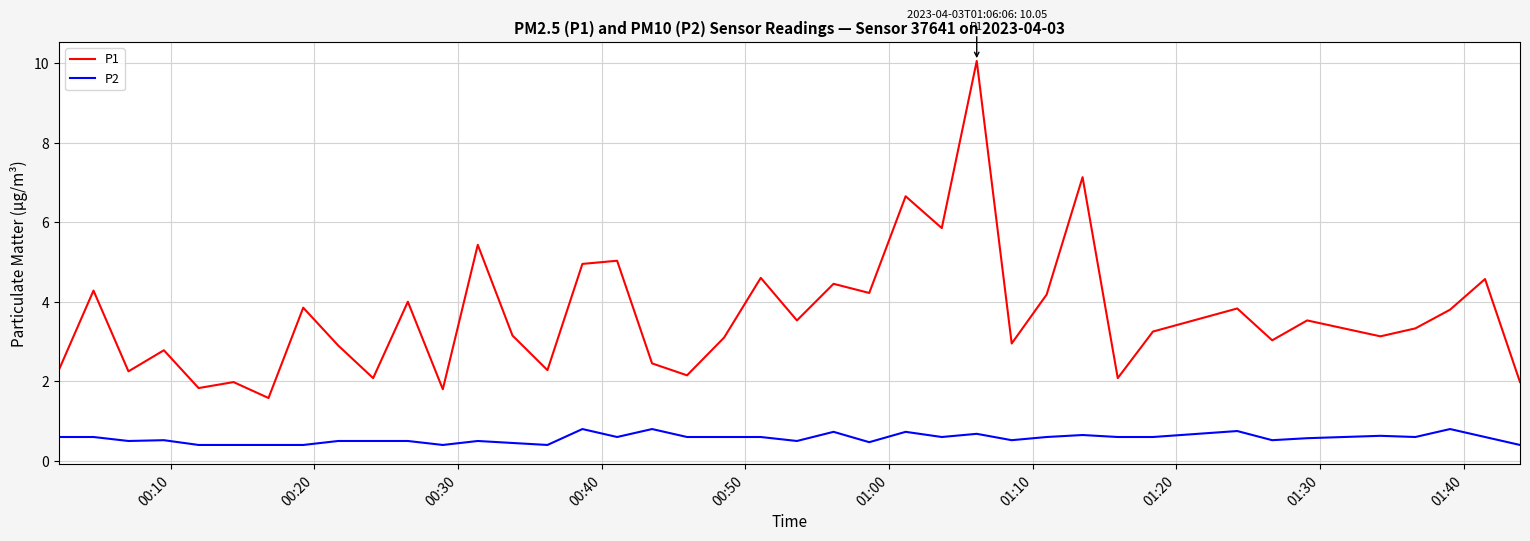

List the series in order of their peak value, lowest first.

P2, P1